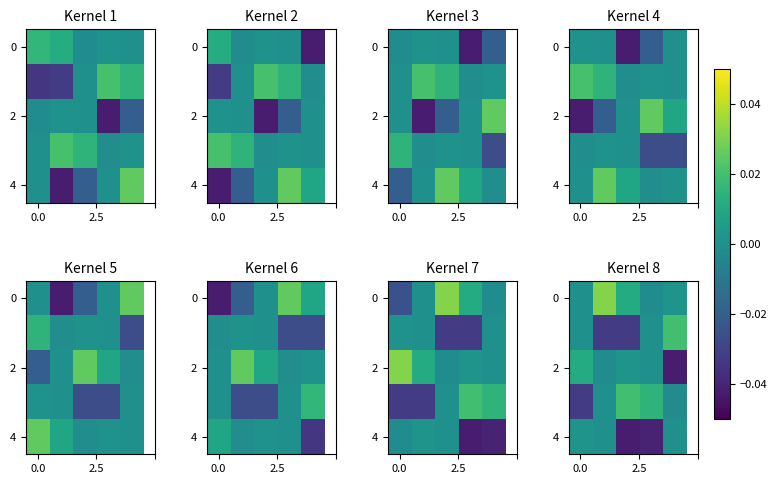

At how many categories does at least one series exceed 0?

5